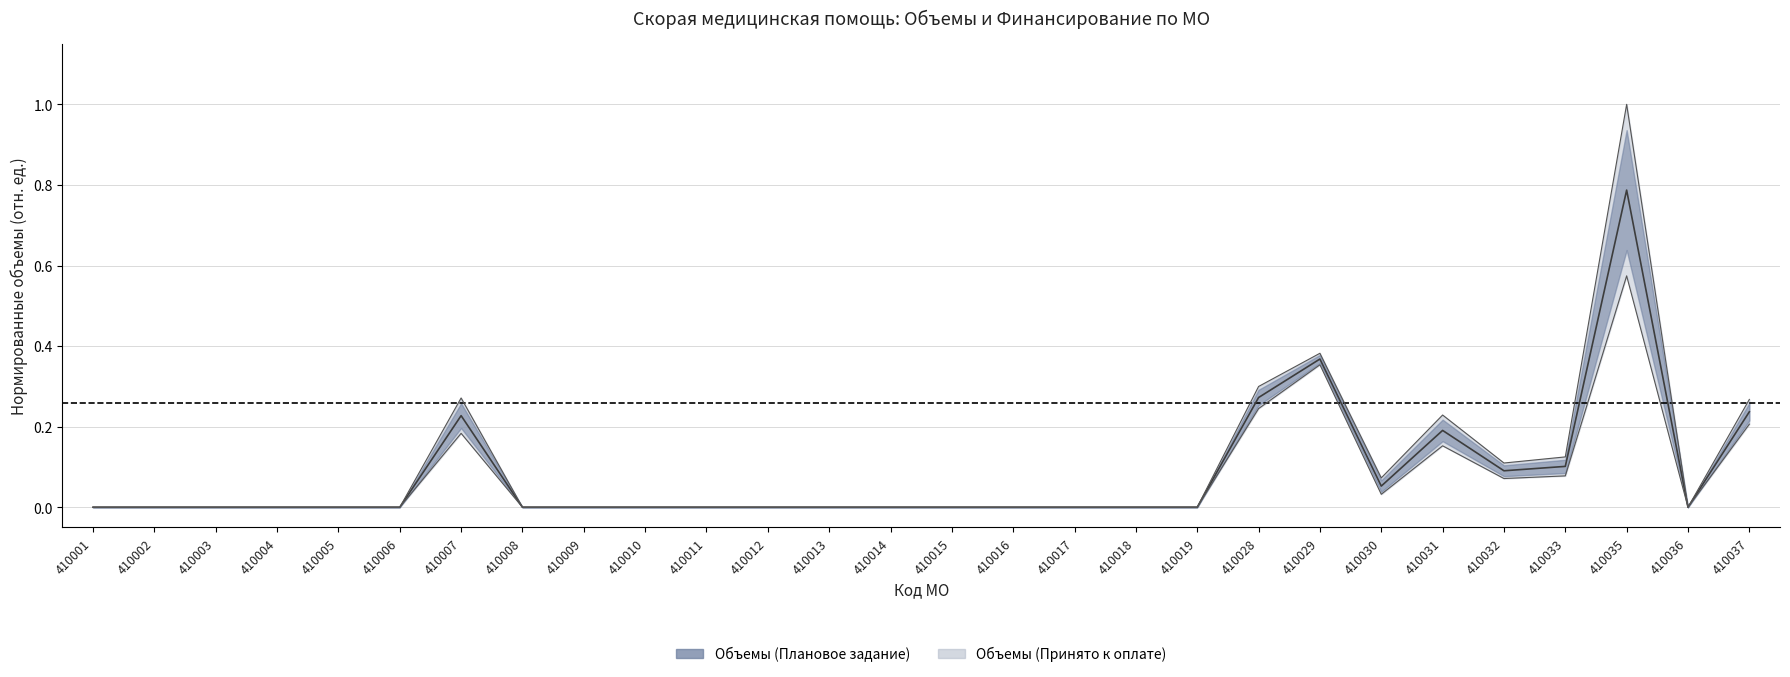

Reading left to right, list all the values displayed in this chart.

Объемы (Принято к оплате): 0.0	0.0	0.0	0.0	0.0	0.0	0.2	0.0	0.0	0.0	0.0	0.0	0.0	0.0	0.0	0.0	0.0	0.0	0.0	0.2	0.4	0.0	0.2	0.1	0.1	0.6	0.0	0.2
Объемы (Плановое задание): 0.0	0.0	0.0	0.0	0.0	0.0	0.3	0.0	0.0	0.0	0.0	0.0	0.0	0.0	0.0	0.0	0.0	0.0	0.0	0.3	0.4	0.1	0.2	0.1	0.1	1.0	0.0	0.3